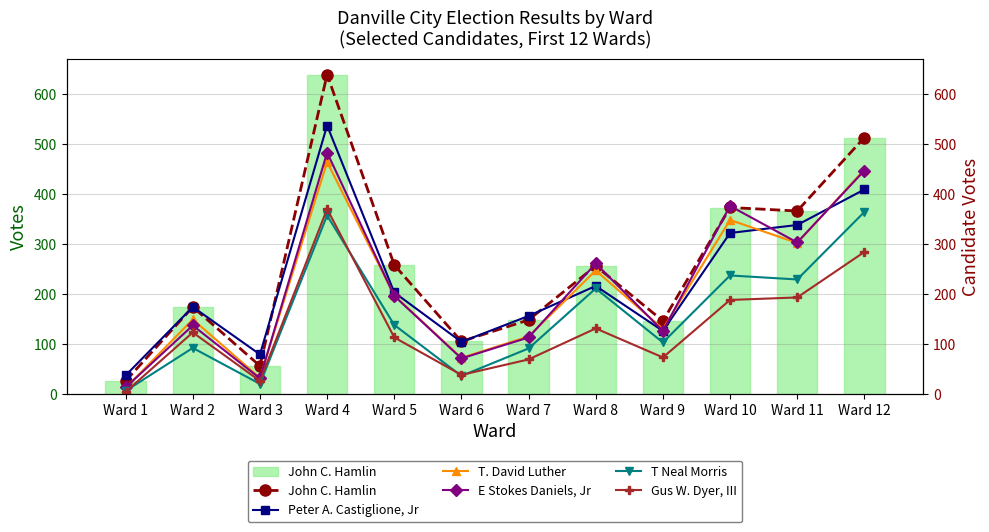

Which label corresponds to the largest value in the chart?

Ward 4